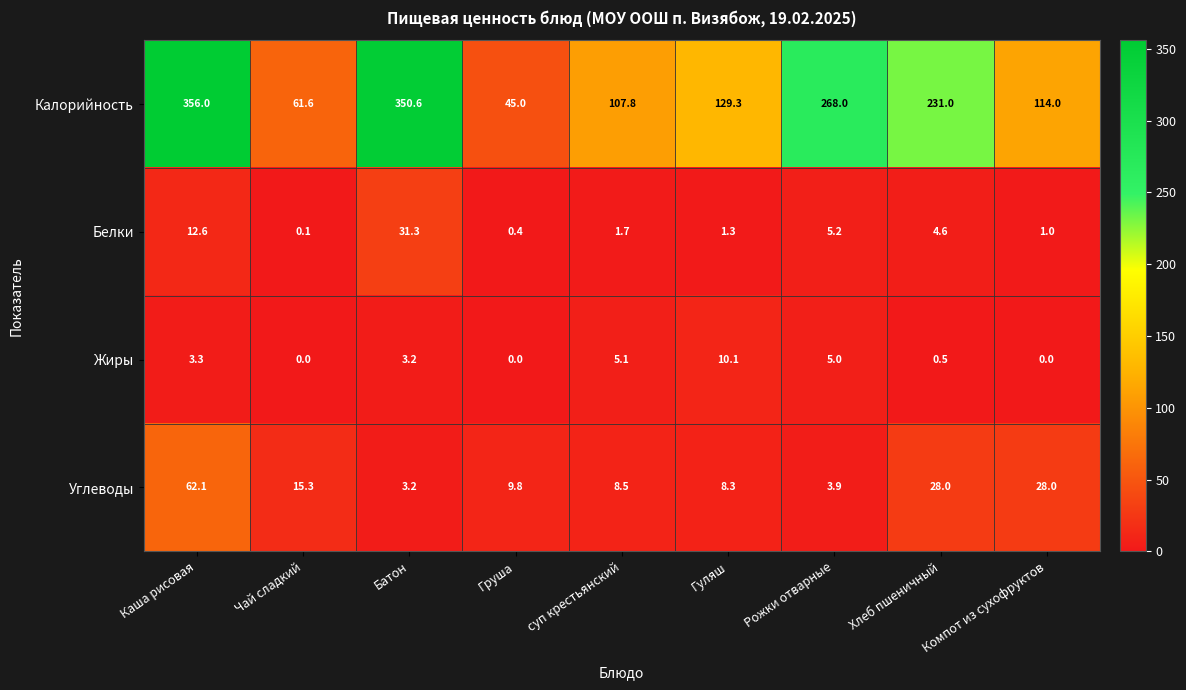

At Гуляш, list the series in order from smallest to largest.

Белки, Углеводы, Жиры, Калорийность